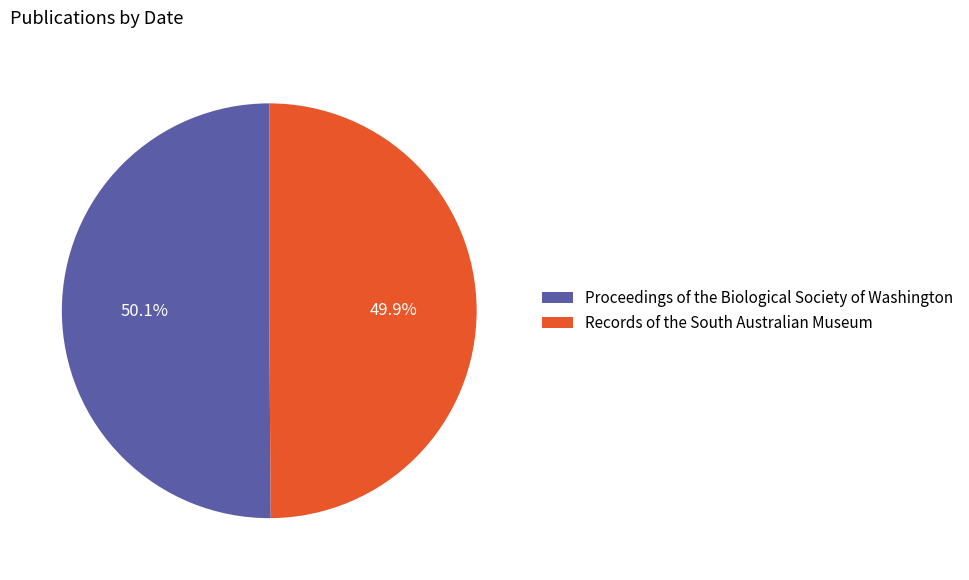

Count the number of slices in the pie.

2